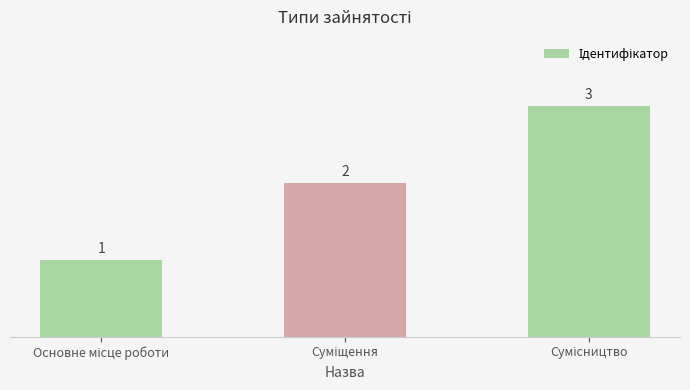

What is the maximum value shown in the chart?

3